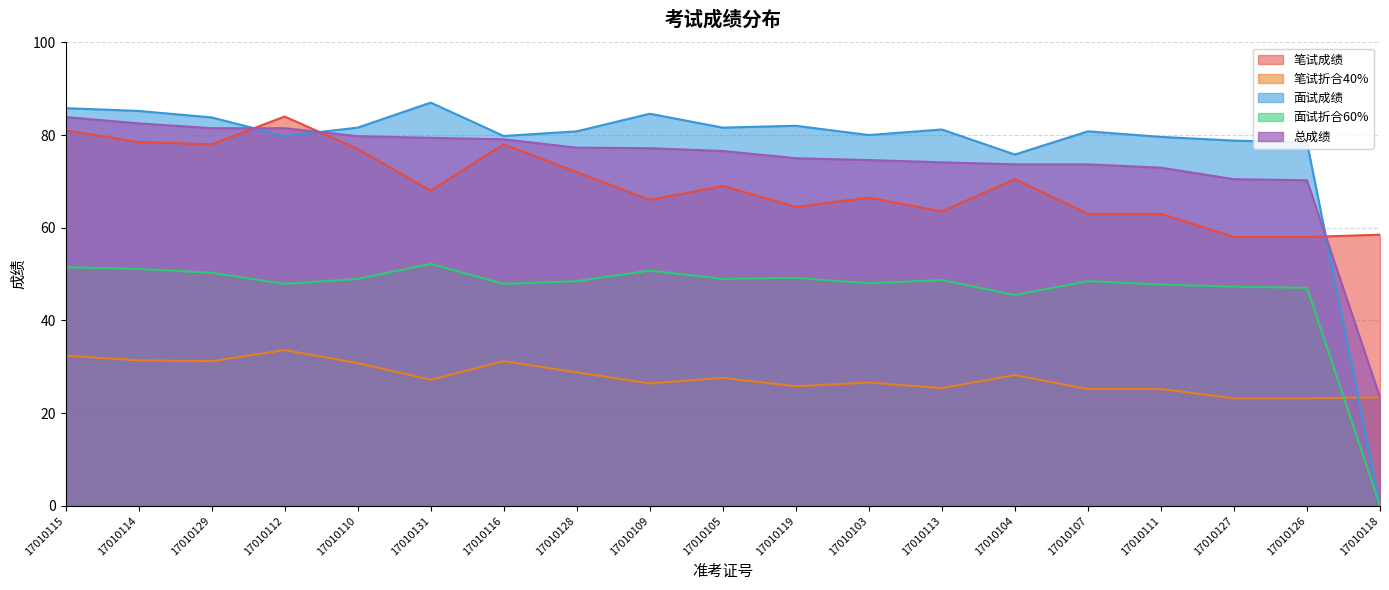

How many positive values does the 面试成绩 series have?

18